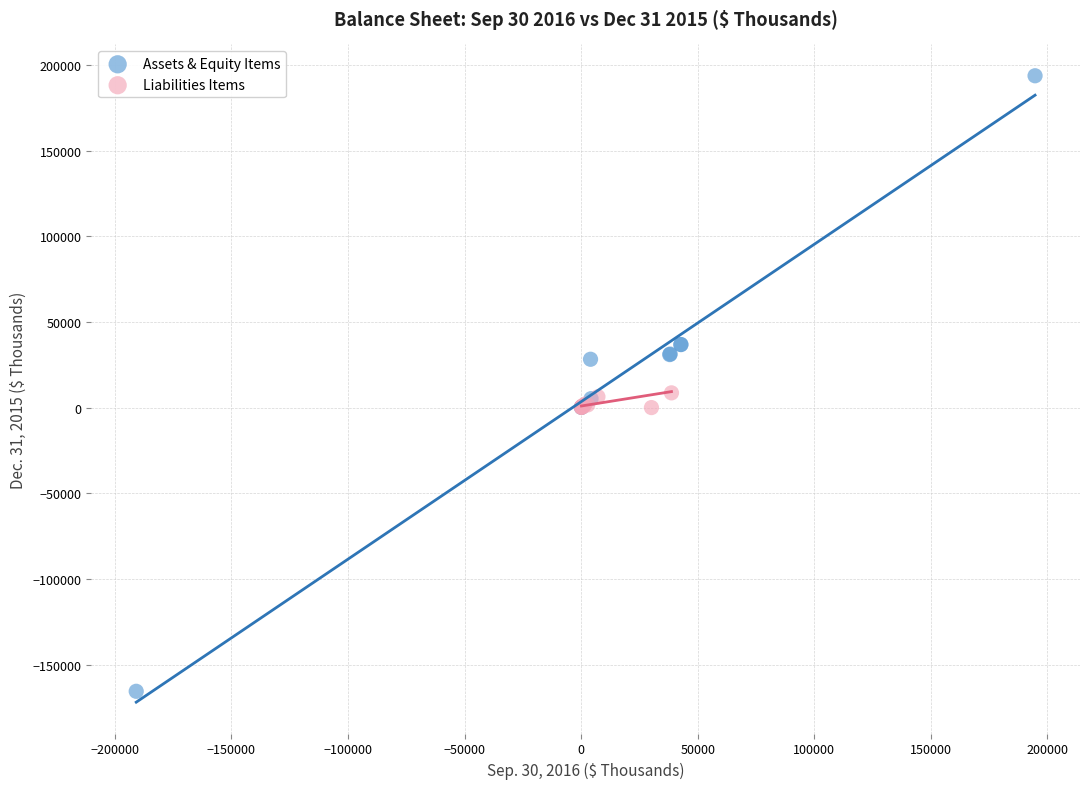

Which series reaches the maximum Y coordinate?

Assets & Equity Items